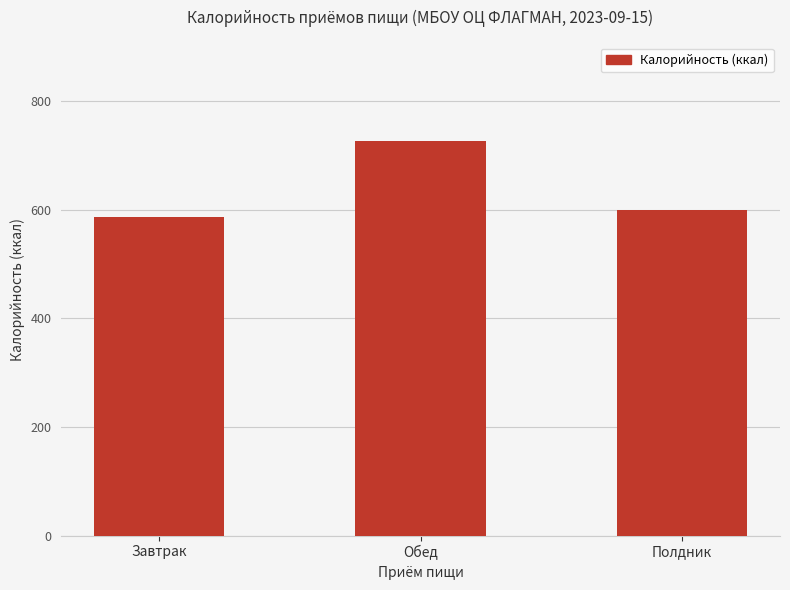

Approximately how many times larger is the value at Завтрак compared to Полдник?

1.0